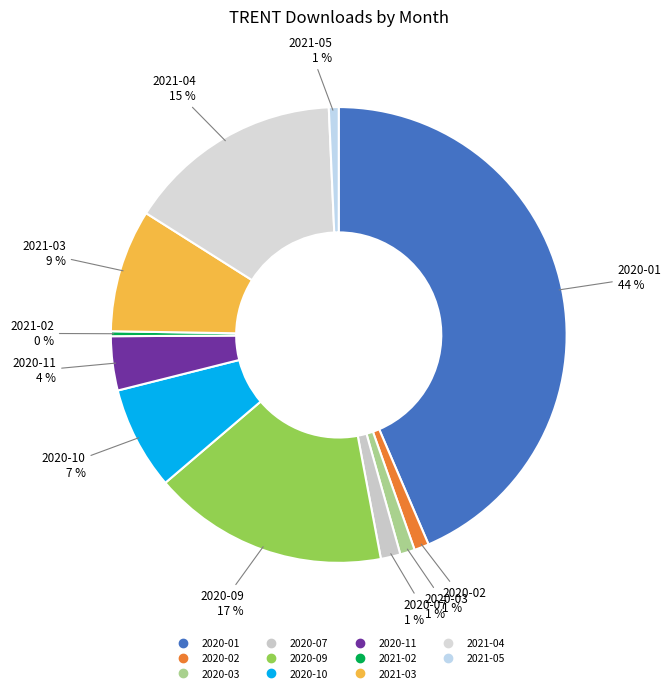

How many slices are in this pie chart?

11